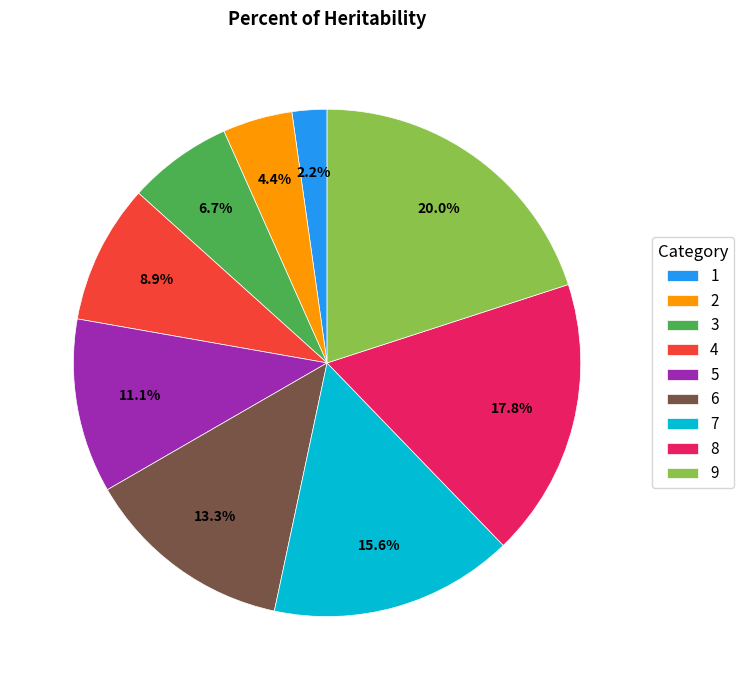

Which slice is the smallest?

1